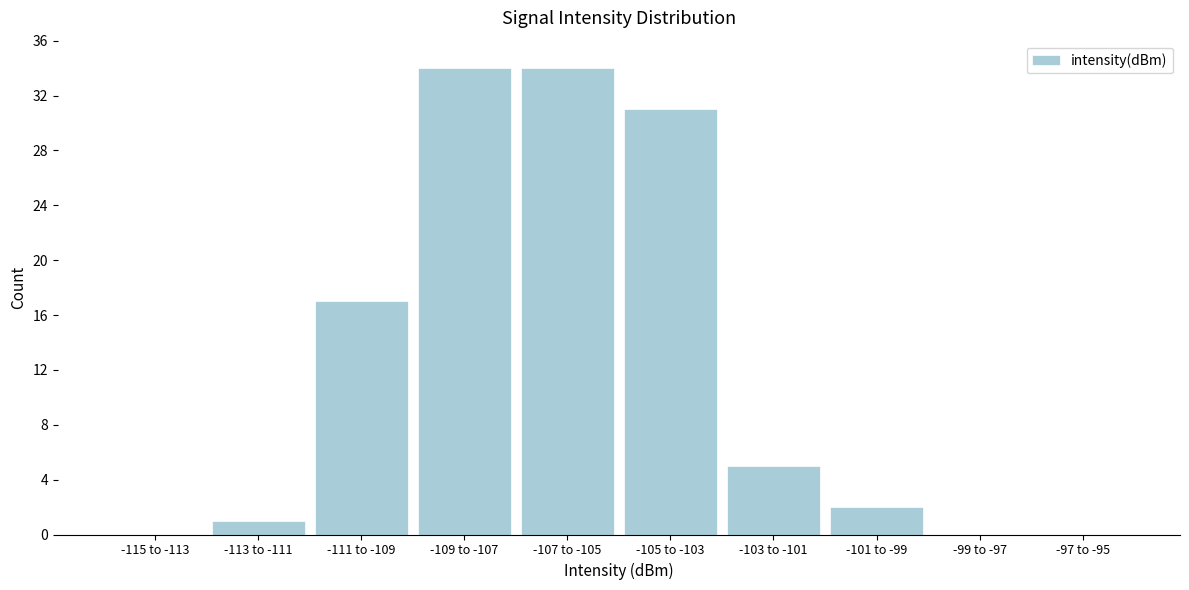

Reading left to right, transcribe all the data shown in this chart.

-115 to -113=0	-113 to -111=1	-111 to -109=17	-109 to -107=34	-107 to -105=34	-105 to -103=31	-103 to -101=5	-101 to -99=2	-99 to -97=0	-97 to -95=0